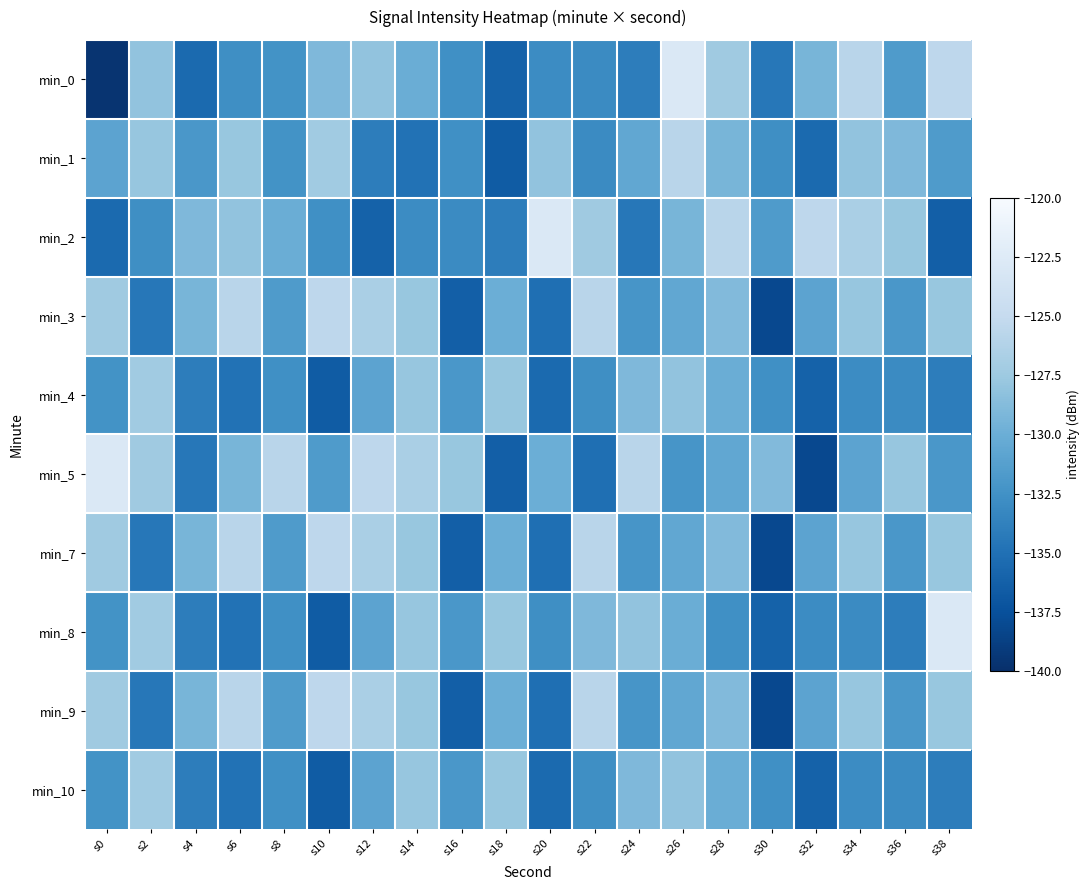

At s8, list the series in order from smallest to largest.

min_4, min_8, min_10, min_0, min_1, min_3, min_7, min_9, min_2, min_5